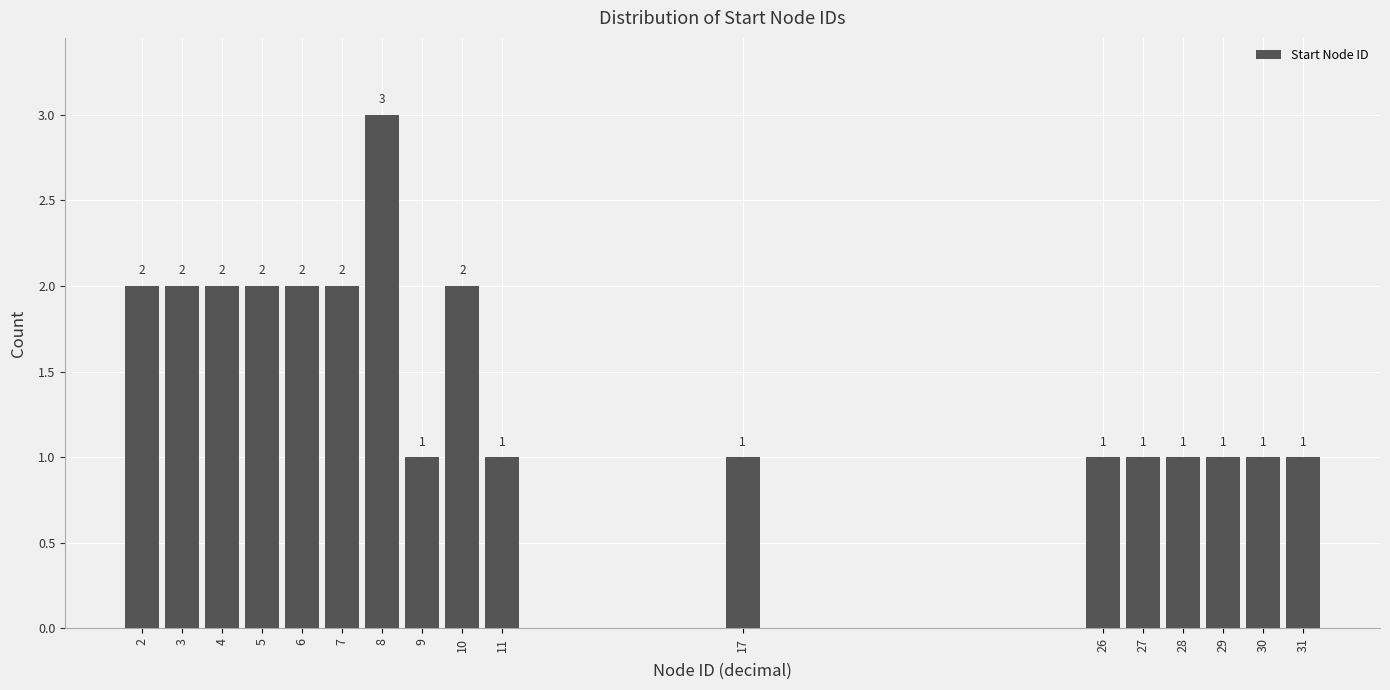

Which range on the x-axis has the tallest bar?

7.5 to 8.5